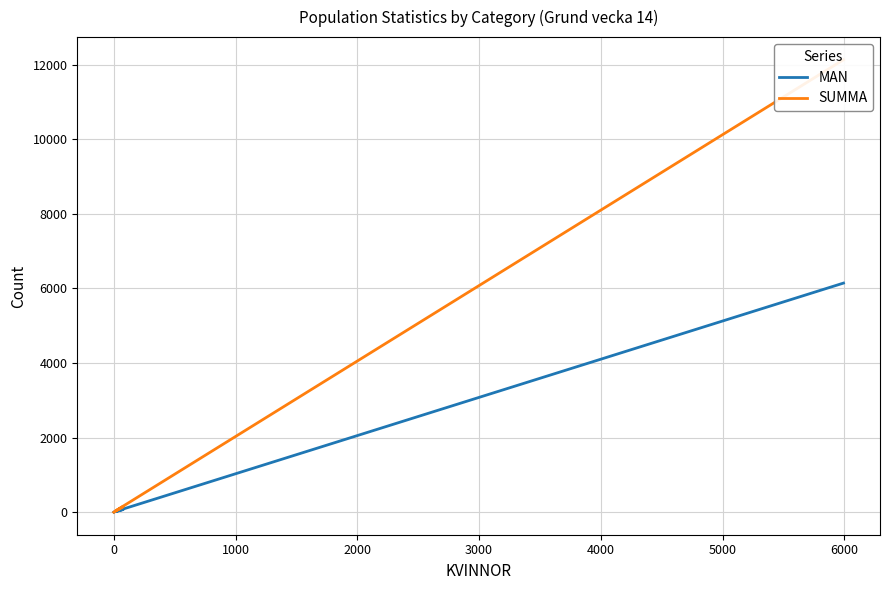

At how many categories does at least one series exceed 4065?

1